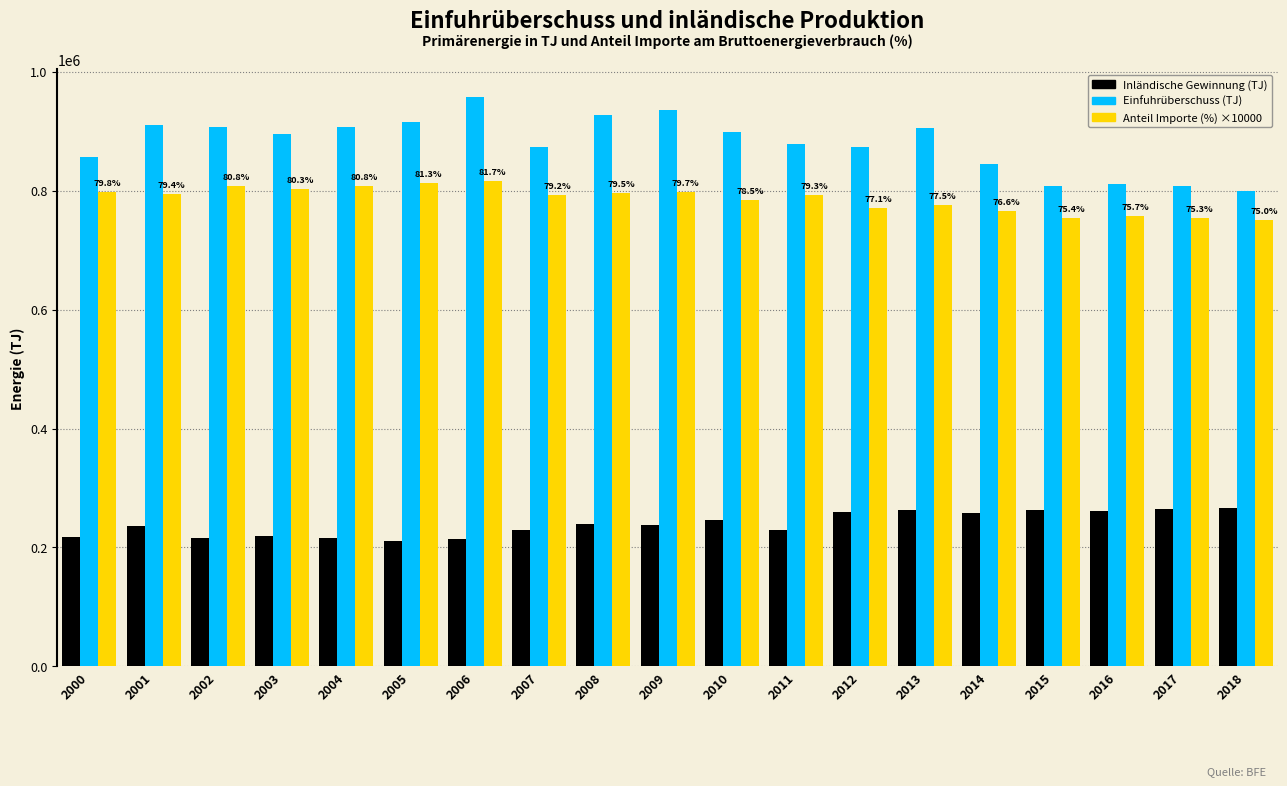

Which series has the largest total across all categories?

Einfuhrüberschuss (TJ)